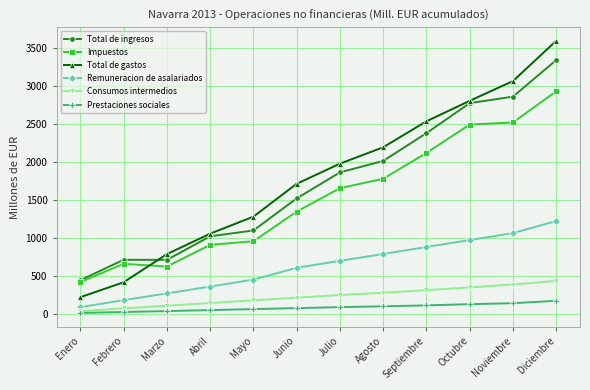

At which category is the sum across all series the highest?

Diciembre